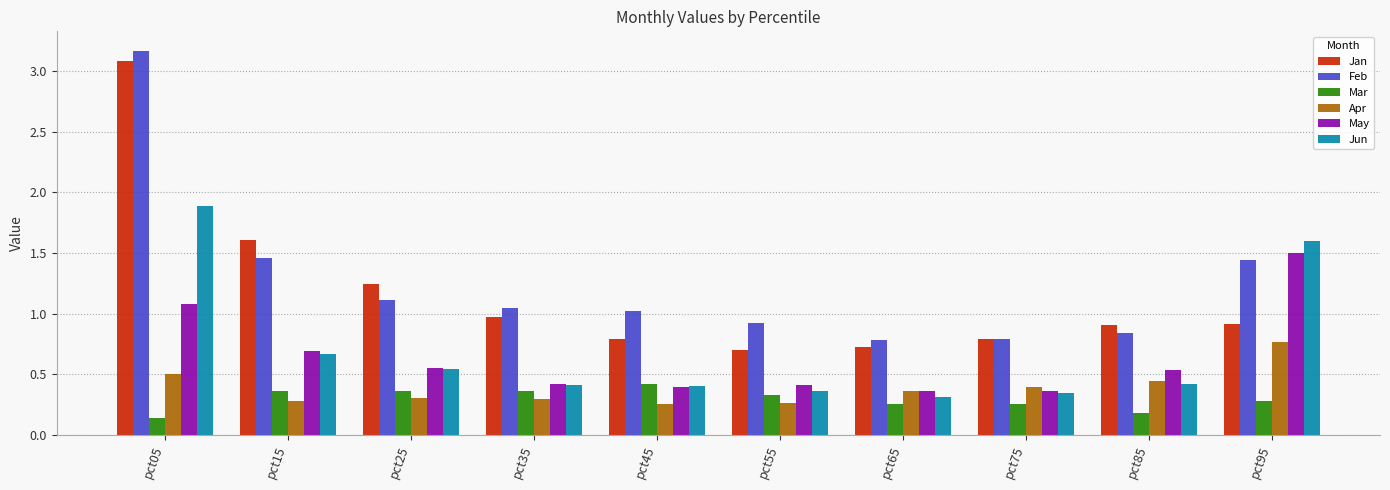

Where is Jan nearest to the value 1?

pct35